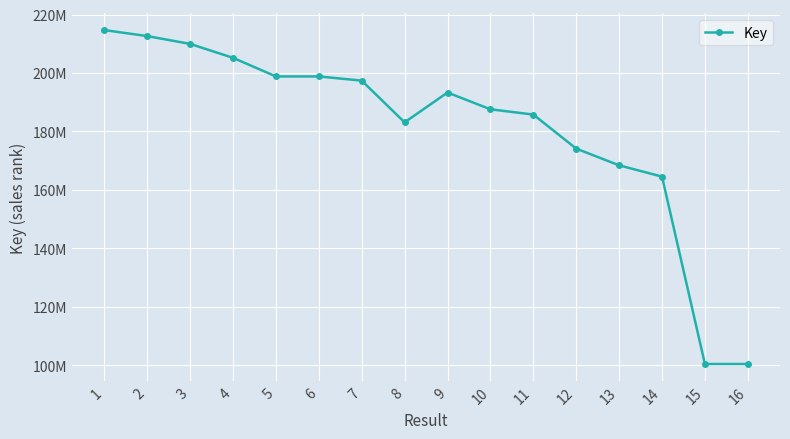

Does the chart have visible grid lines?

Yes